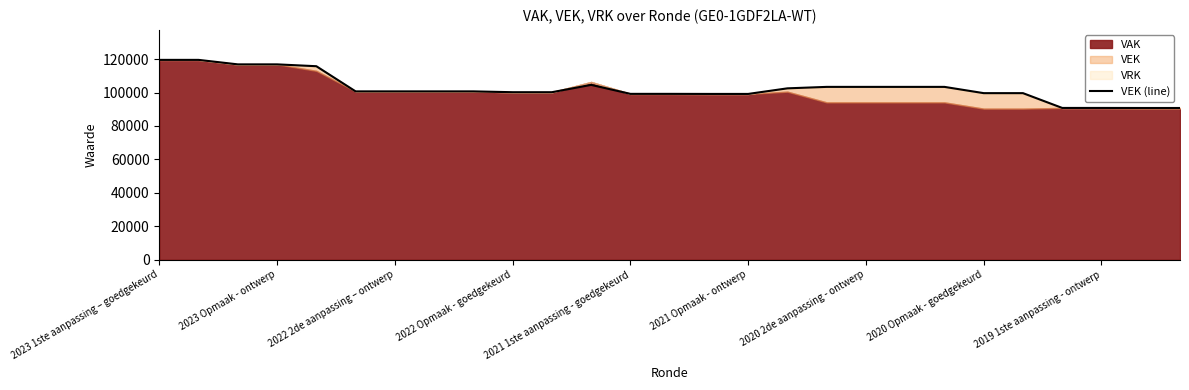

Which category has the highest value across all series?

2023 1ste aanpassing – goedgekeurd